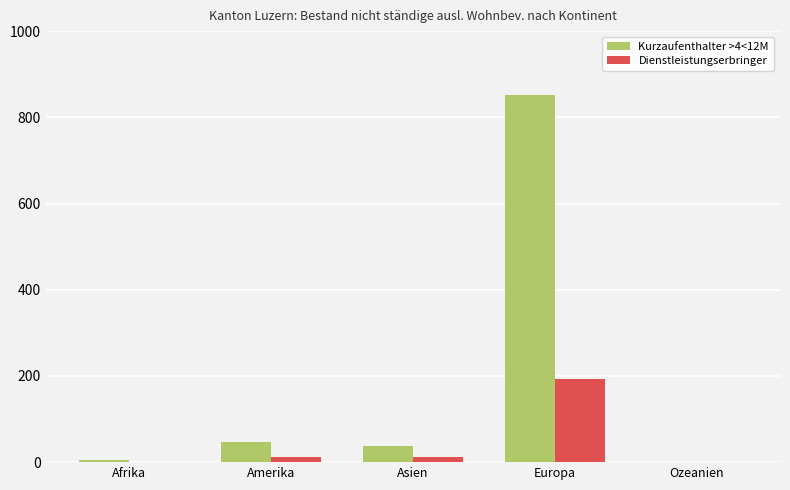

What is the maximum value shown in the chart?

851